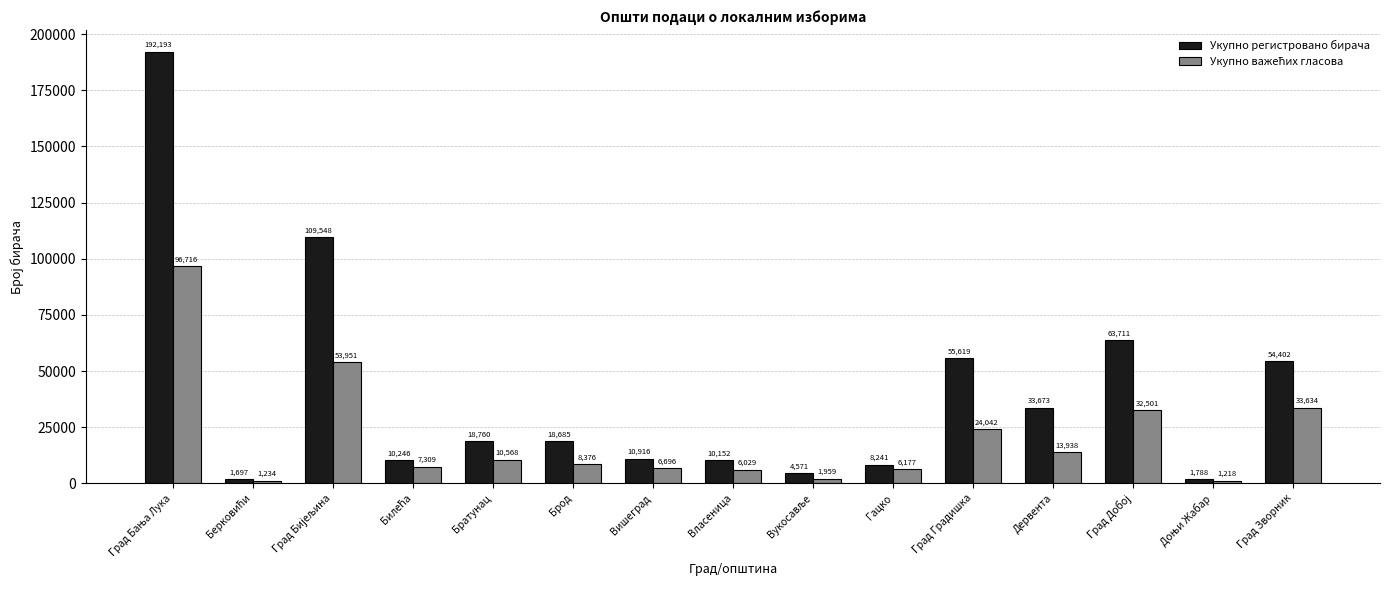

How many data points does each series have?

15